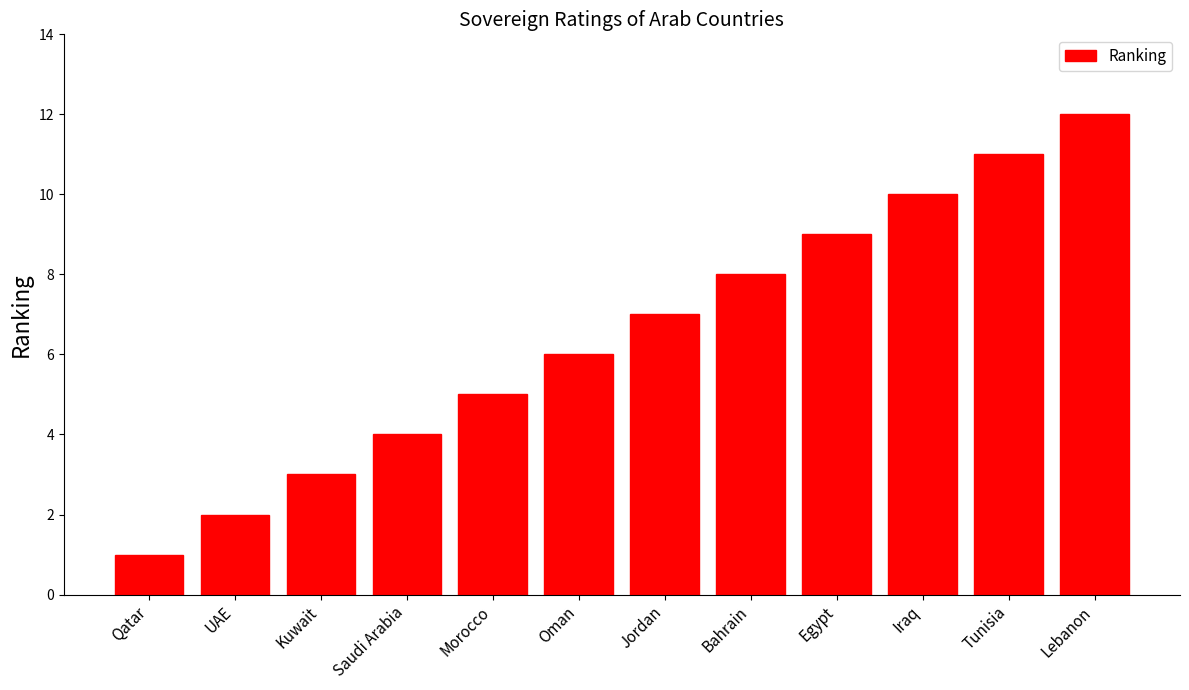

Reading left to right, list all the values displayed in this chart.

1	2	3	4	5	6	7	8	9	10	11	12